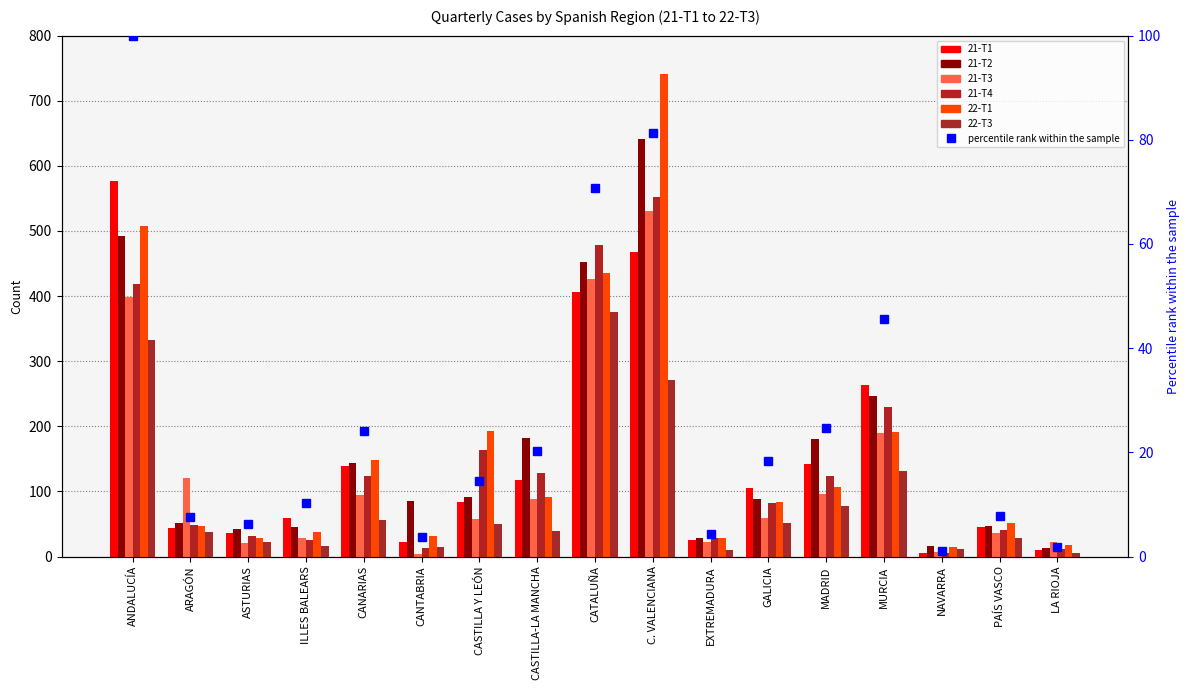

Which series changed the most between ASTURIAS and CANARIAS?

22-T1